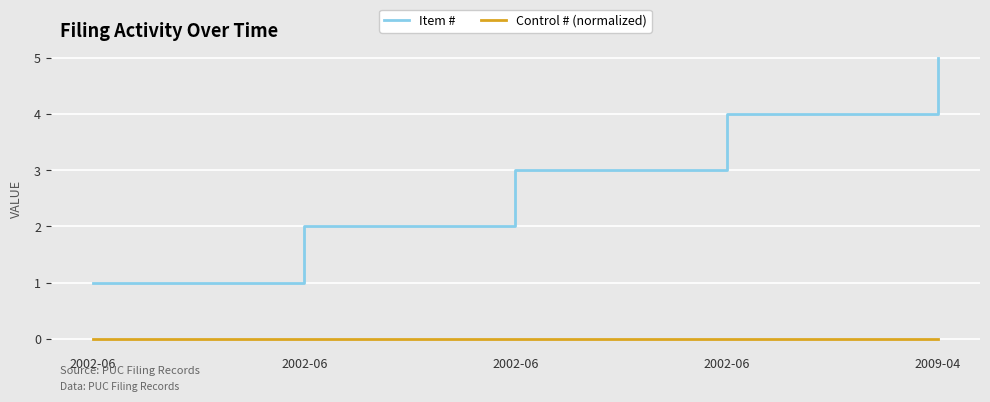

At 2009-04, list the series in order from largest to smallest.

Item #, Control # (normalized)